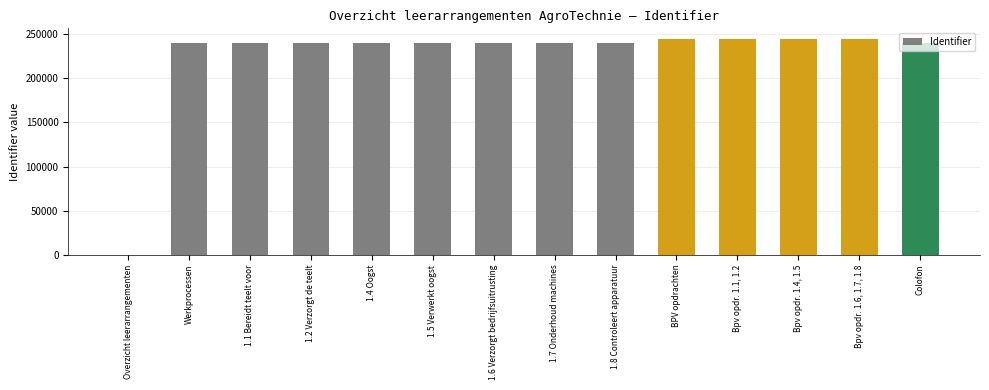

What is the greatest value displayed?

244110